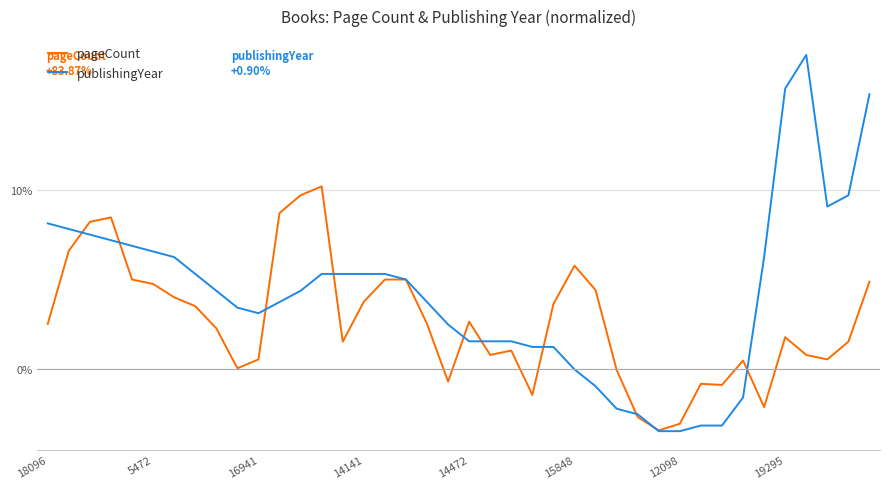

Rank the series by their maximum value, from highest to lowest.

publishingYear, pageCount